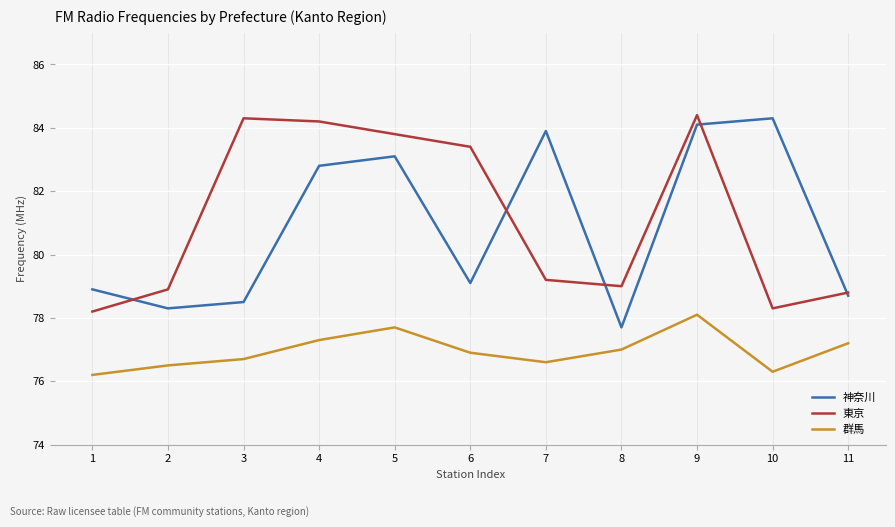

How many distinct data groups are displayed?

3